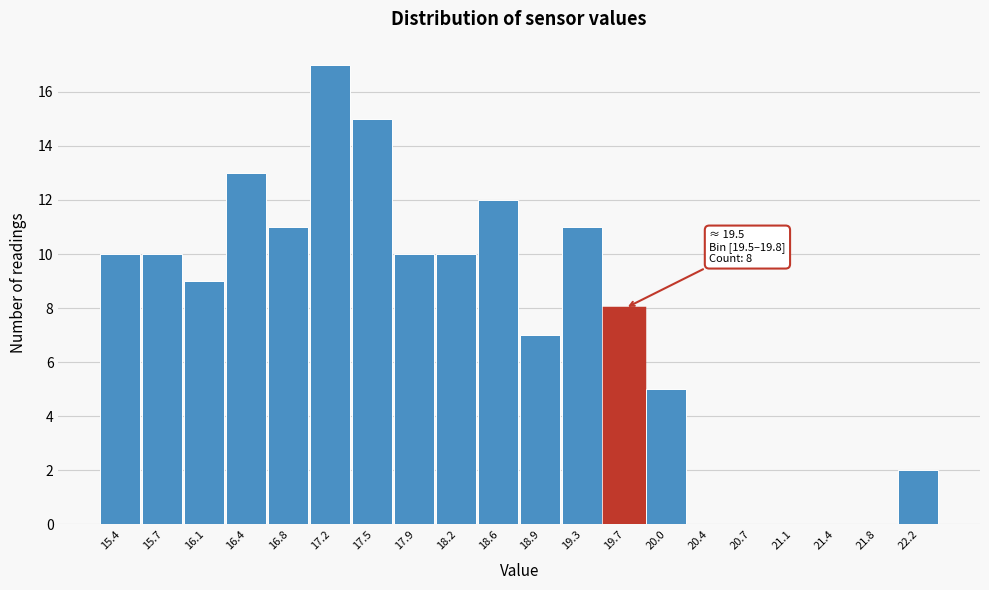

Which range on the x-axis has the tallest bar?

17.00 to 17.35